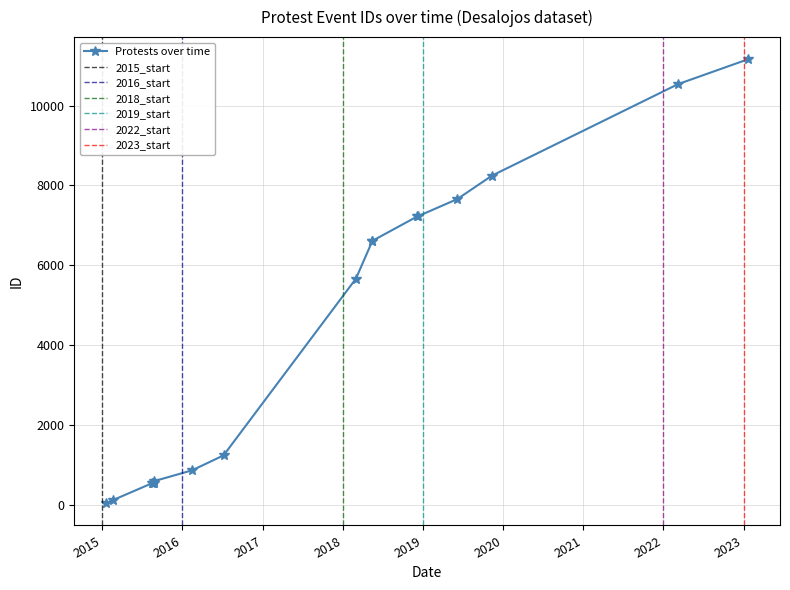

Rank the categories by value from highest to lowest.

2023-01-21, 2022-03-09, 2019-11-12, 2019-06-07, 2018-12-10, 2018-12-07, 2018-05-16, 2018-05-16, 2018-03-02, 2016-07-07, 2016-02-15, 2015-08-26, 2015-08-26, 2015-08-20, 2015-08-14, 2015-02-19, 2015-01-20